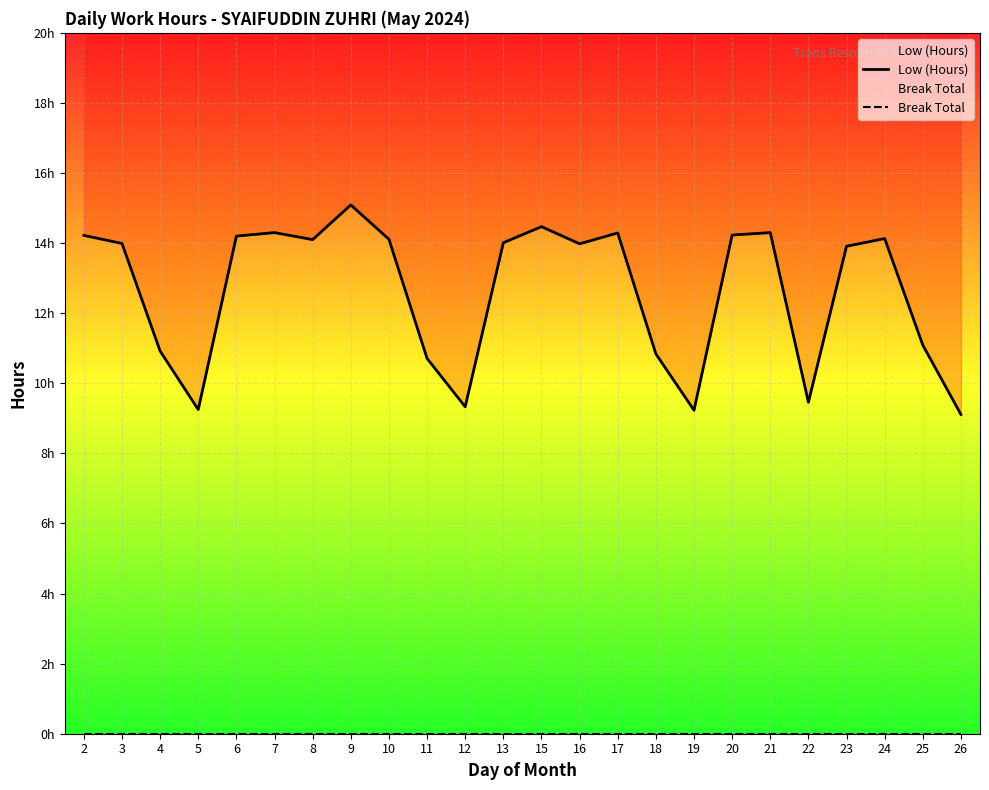

The value of Break Total at 7 is 0.0. True or false?

True